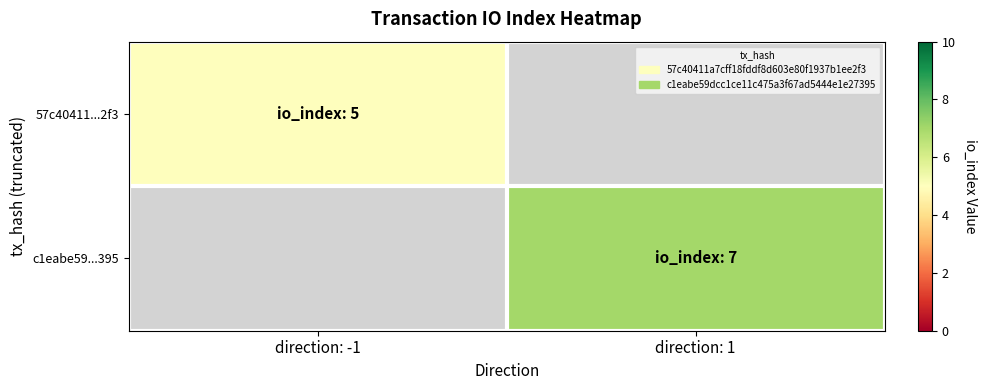

Which series has the widest spread of values?

57c40411...2f3